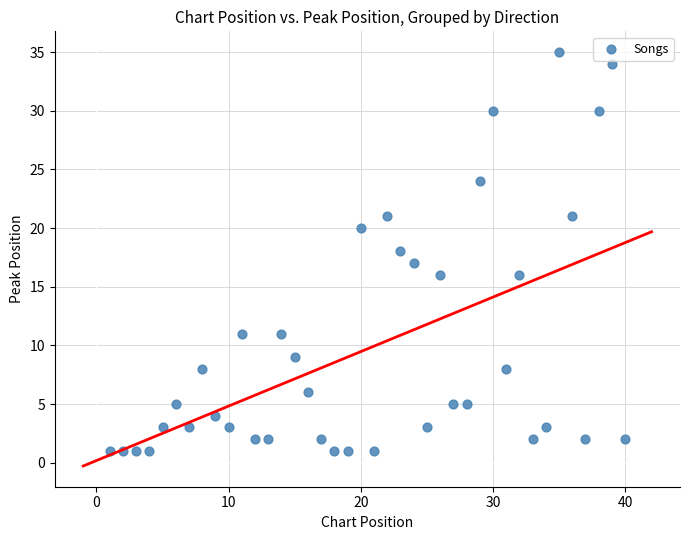

What is the range of Y values (max minus min)?

34